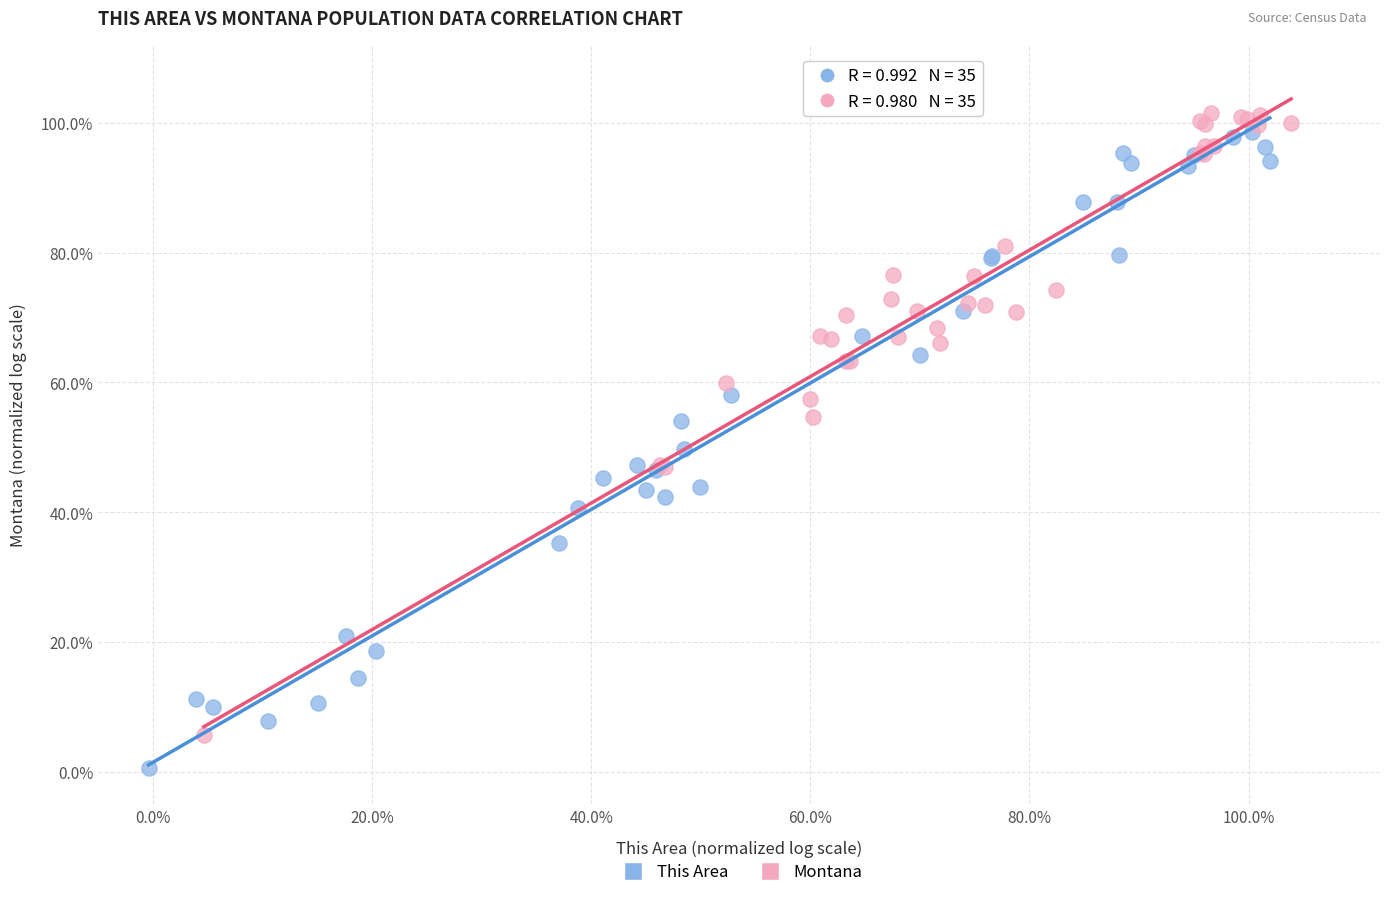

What are all the series names shown in the legend?

This Area, Montana